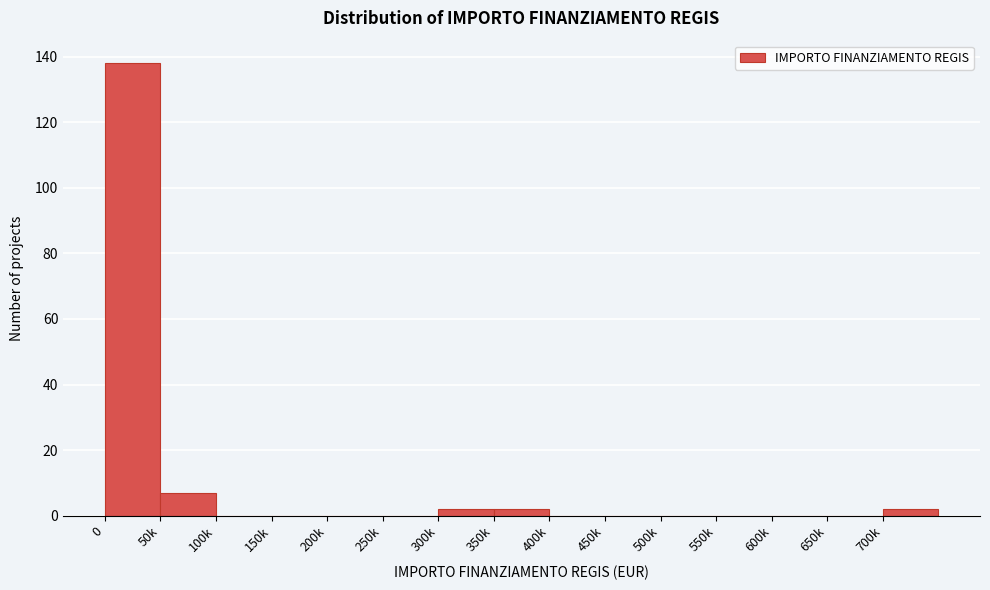

Reading left to right, what are all the values shown in this chart?

0=138	50k=7	100k=0	150k=0	200k=0	250k=0	300k=2	350k=2	400k=0	450k=0	500k=0	550k=0	600k=0	650k=0	700k=2